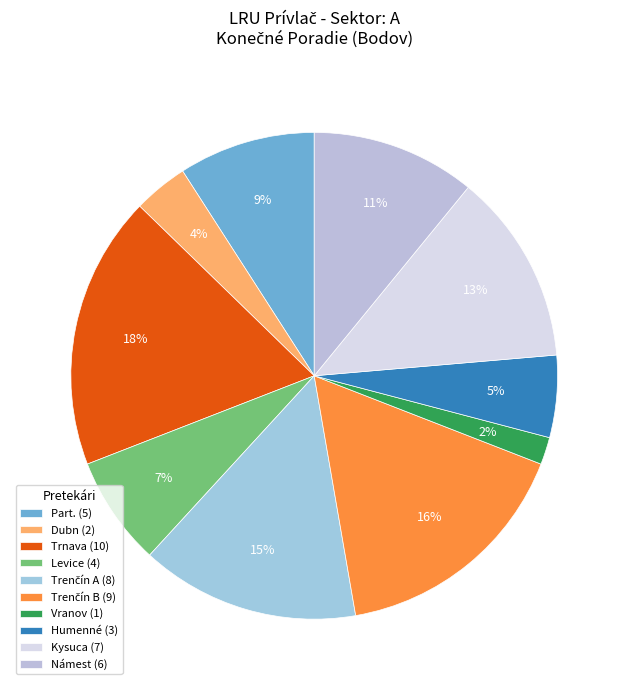

Rank the categories by value from lowest to highest.

Vranov, Dubn, Humenné, Levice, Part., Námest, Kysuca, Trenčín A, Trenčín B, Trnava